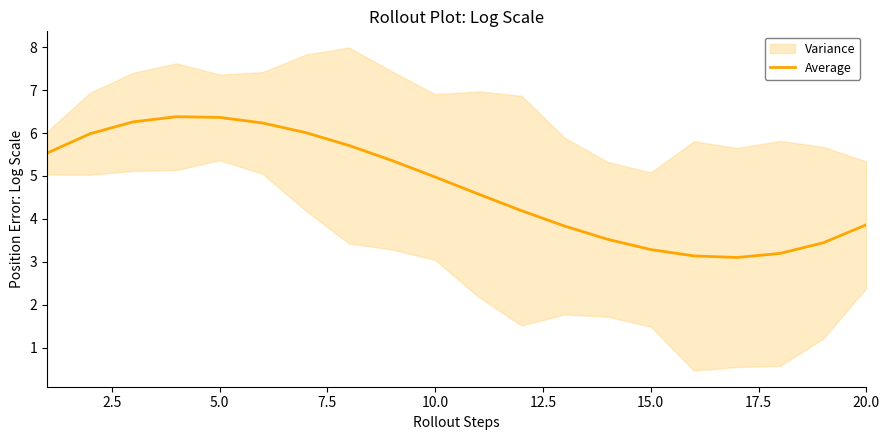

What is the difference between the maximum and minimum values?

3.3